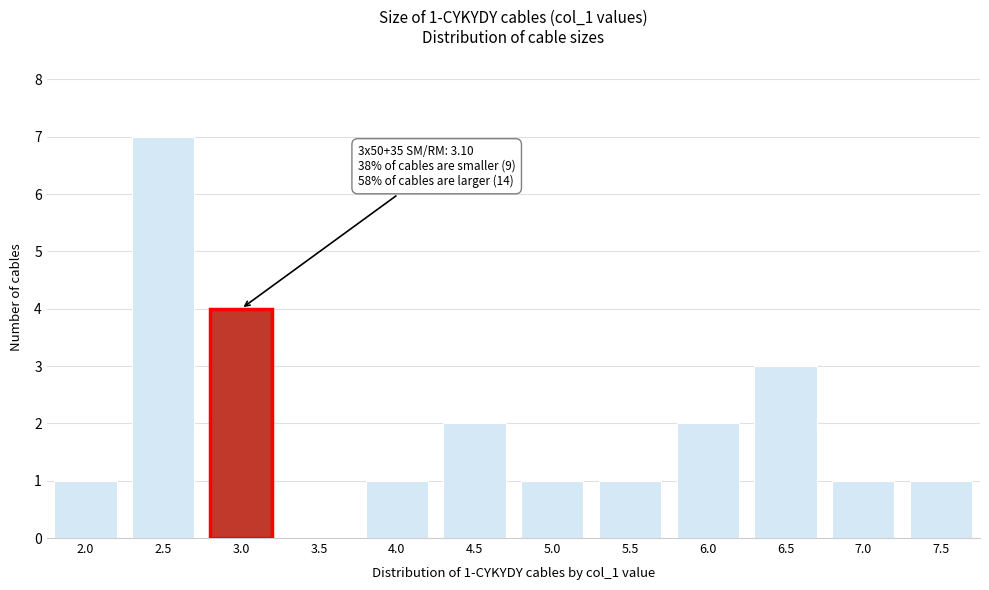

Reading left to right, extract all data points from this chart.

2.0=1	2.5=7	3.5=0	4.0=1	4.5=2	5.0=1	5.5=1	6.0=2	6.5=3	7.0=1	7.5=1